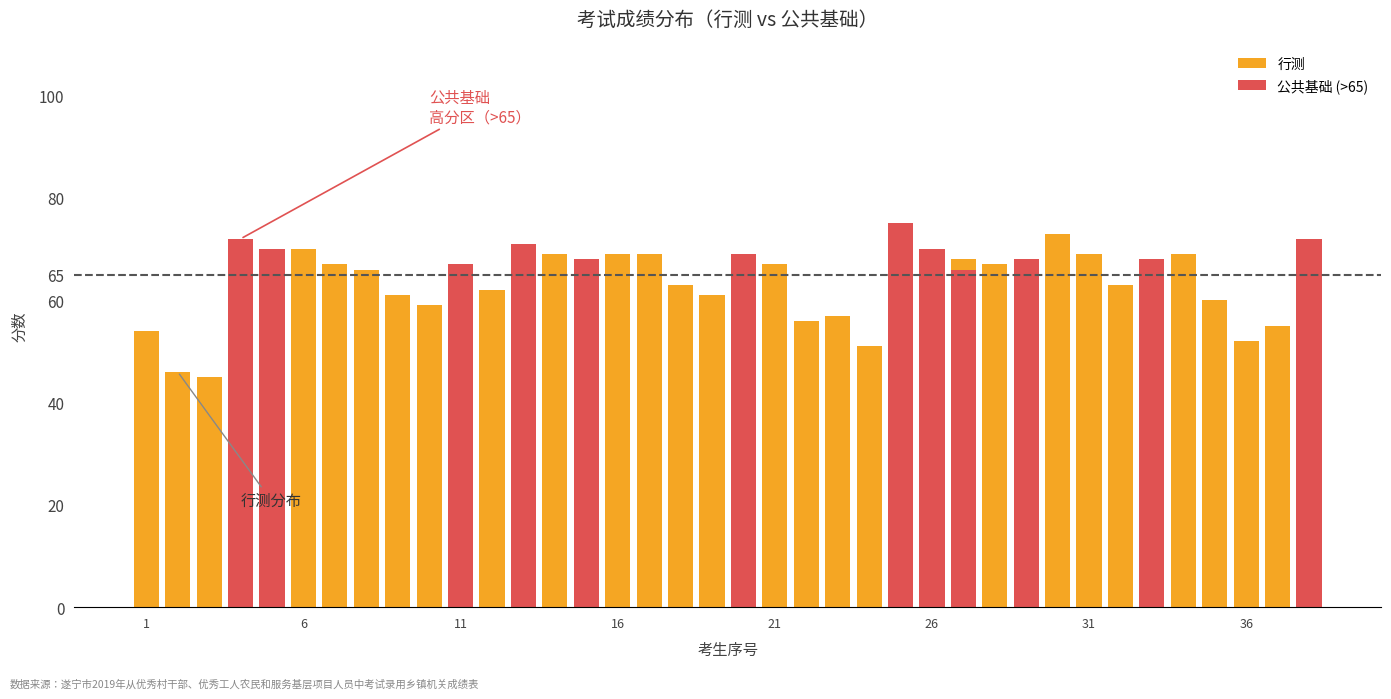

True or false: 行测 has a value of 57 at 22.

True